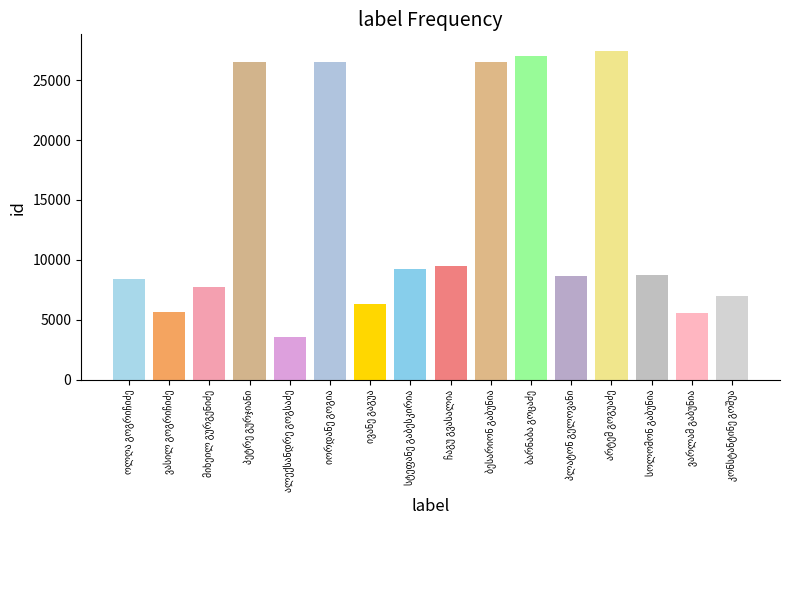

Does the chart contain stacked bars?

No